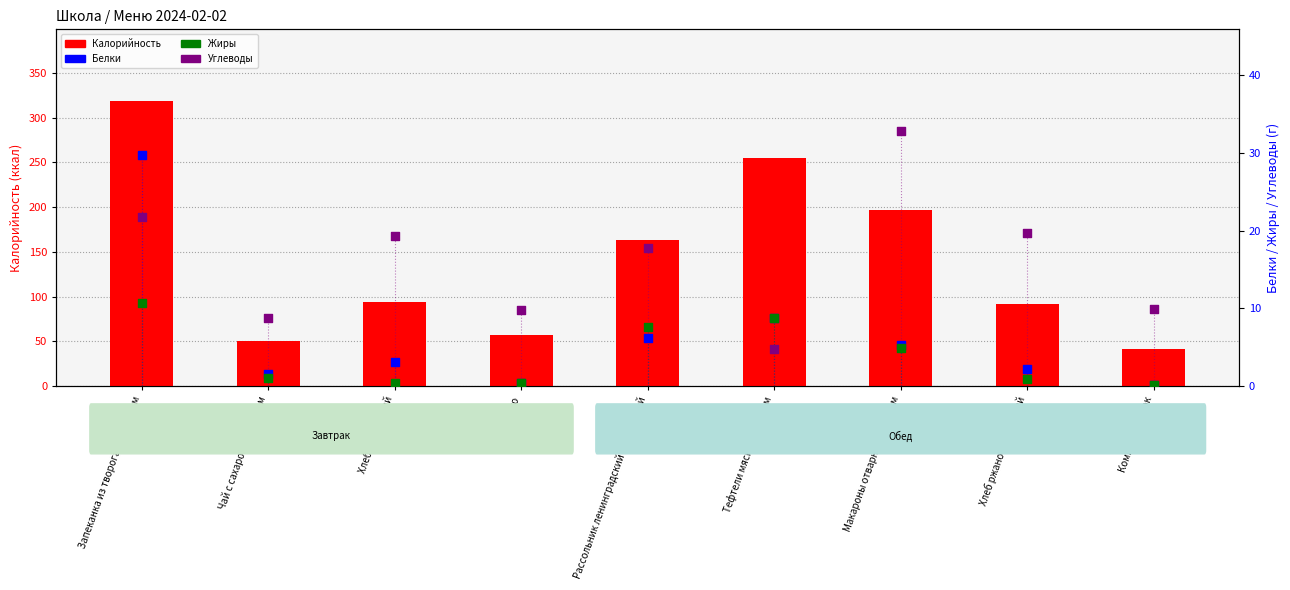

What are all the series names shown in the legend?

Калорийность, Белки, Жиры, Углеводы